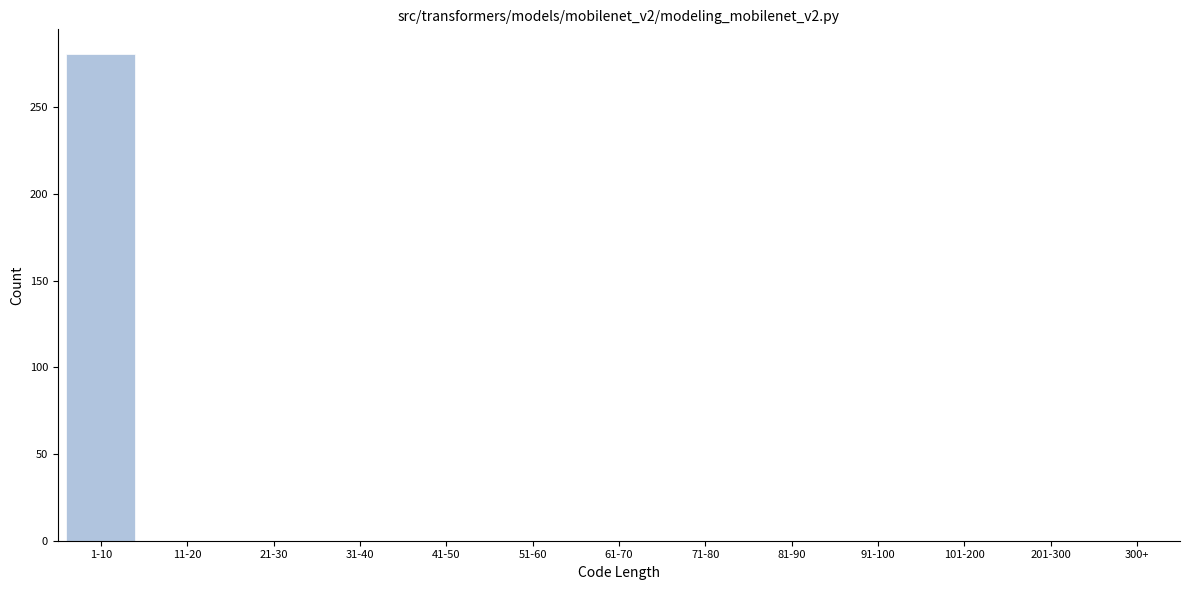

Reading left to right, extract all data points from this chart.

1-10=281	11-20=0	21-30=0	31-40=0	41-50=0	51-60=0	61-70=0	71-80=0	81-90=0	91-100=0	101-200=0	201-300=0	300+=0